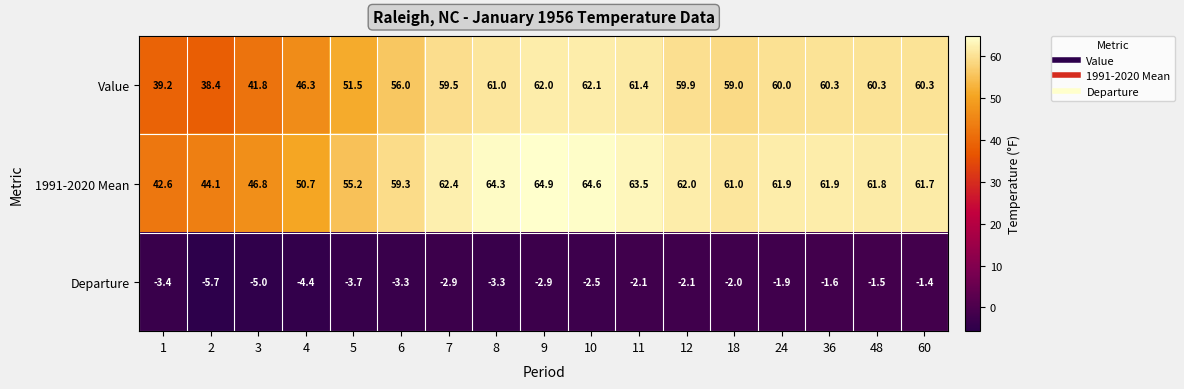

At which label does Value first exceed 59?

7